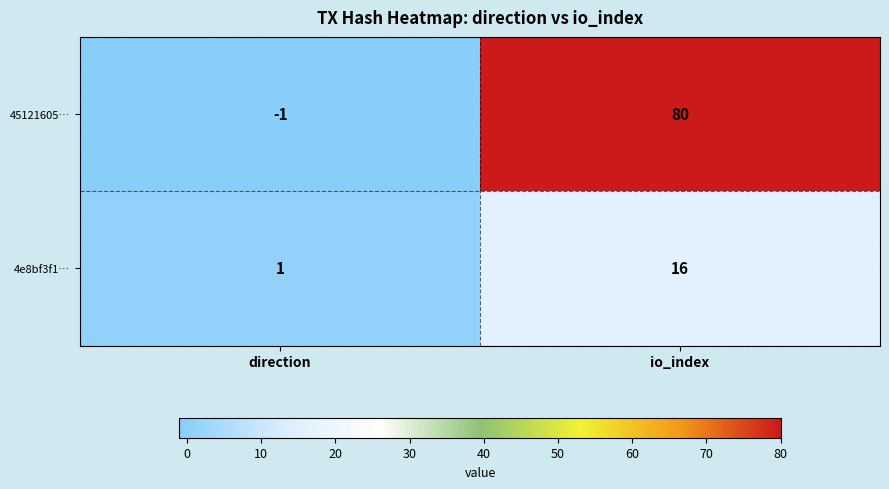

Which series has the largest total across all categories?

45121605…